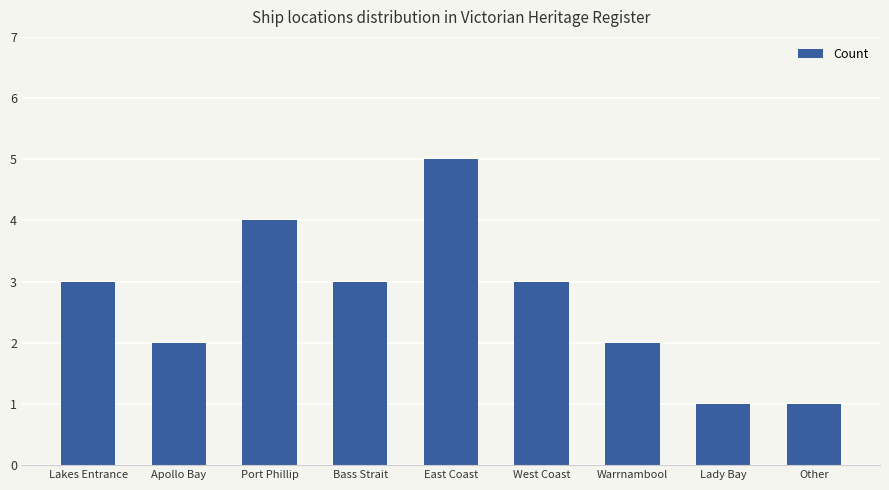

What is the greatest value displayed?

5